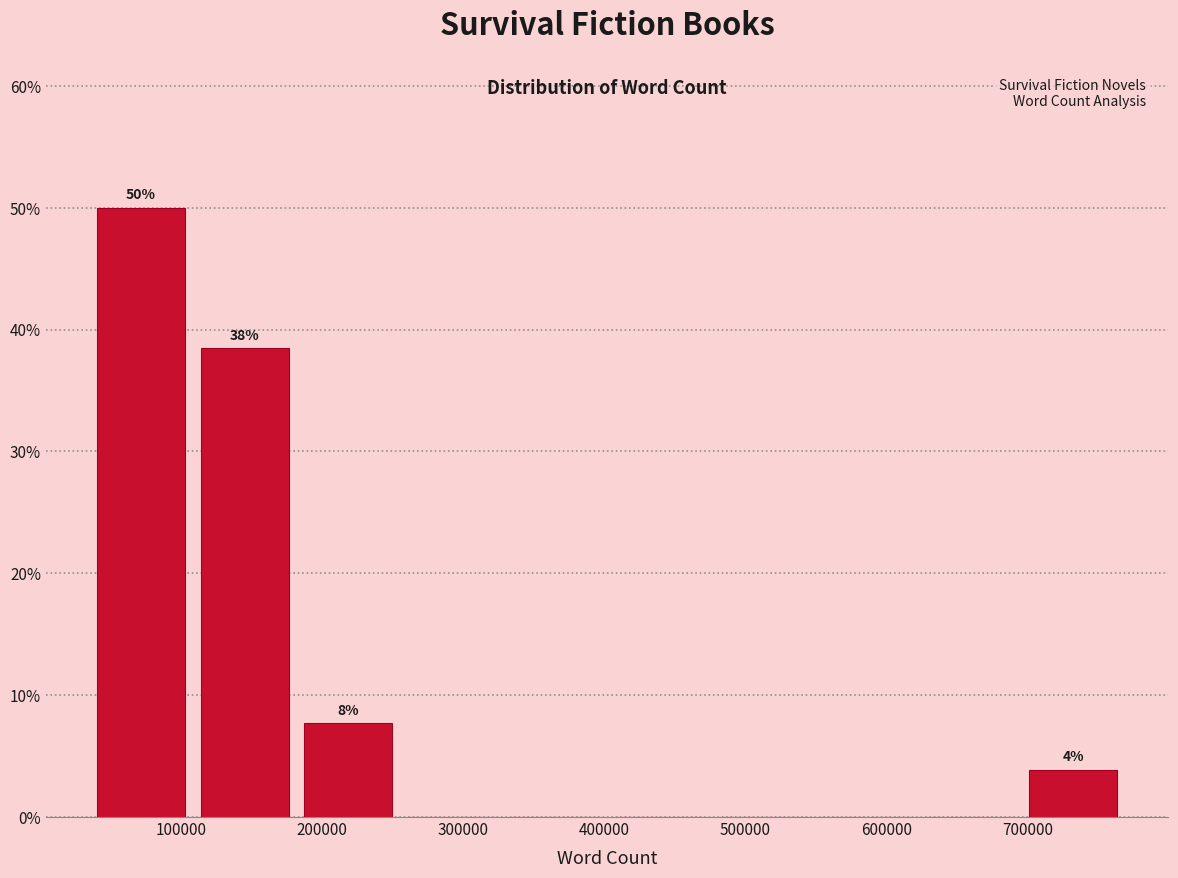

Which range on the x-axis has the tallest bar?

40000 to 110000